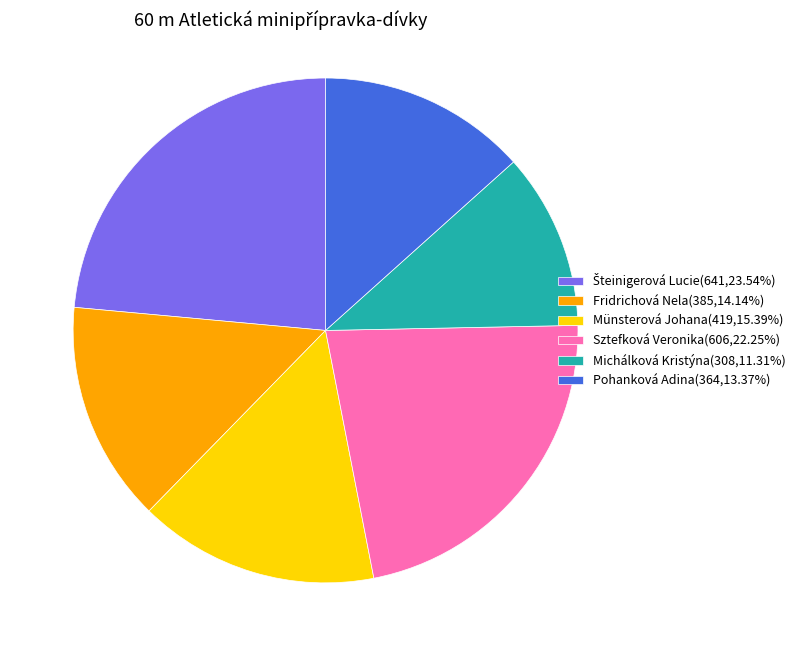

Combined, do Fridrichová Nela(385,14.14%) and Pohanková Adina(364,13.37%) account for over 50%?

No